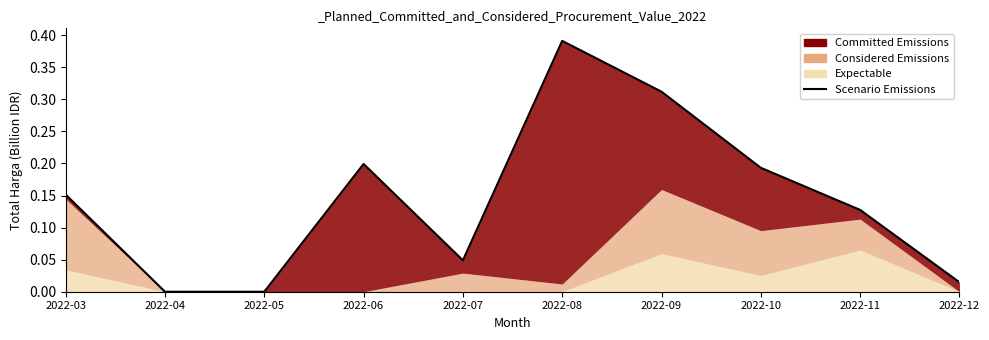

Where is the first local minimum?

2022-07